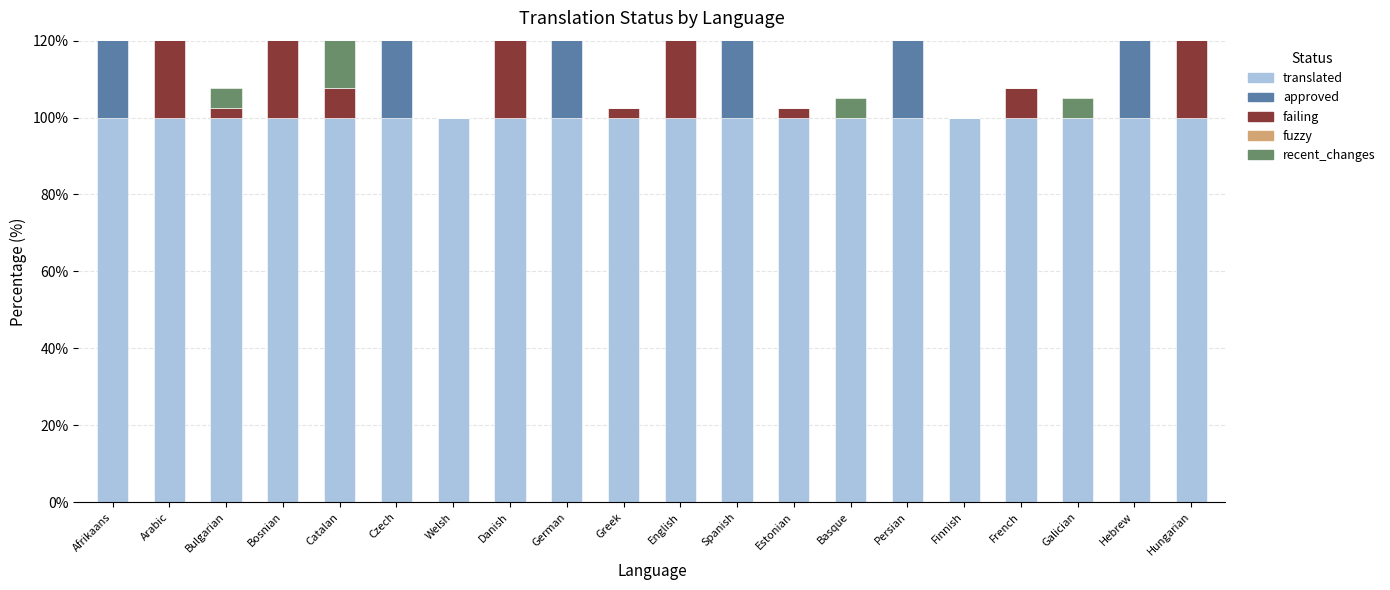

At how many categories does at least one series exceed 88?

20